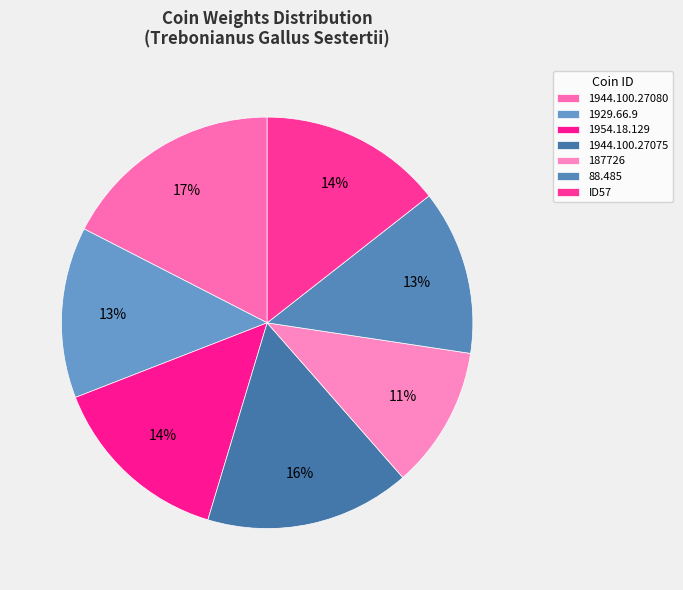

Approximately how many times larger is the value at 1944.100.27080 compared to 88.485?

1.3